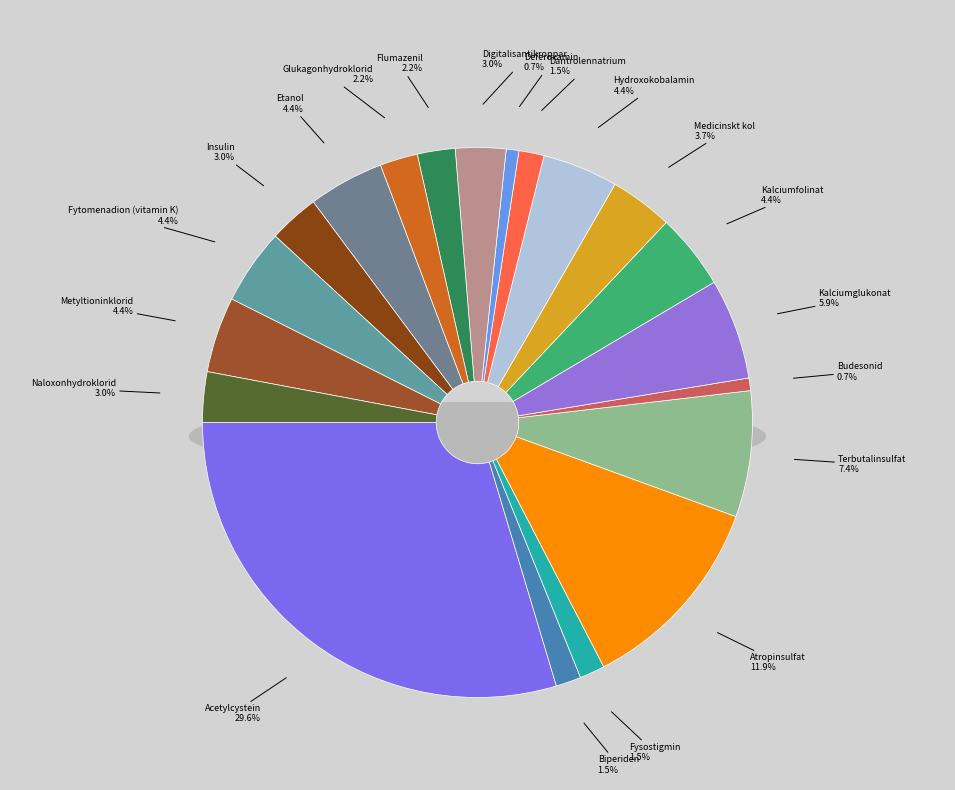

How many slices are in this pie chart?

20